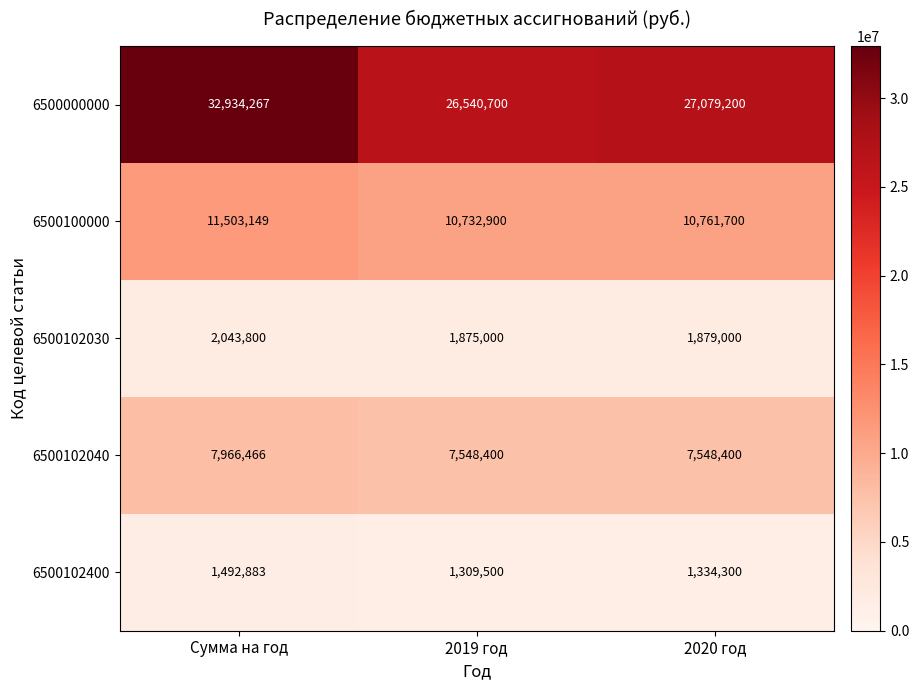

At 2020 год, list the series in order from largest to smallest.

6500000000, 6500100000, 6500102040, 6500102030, 6500102400